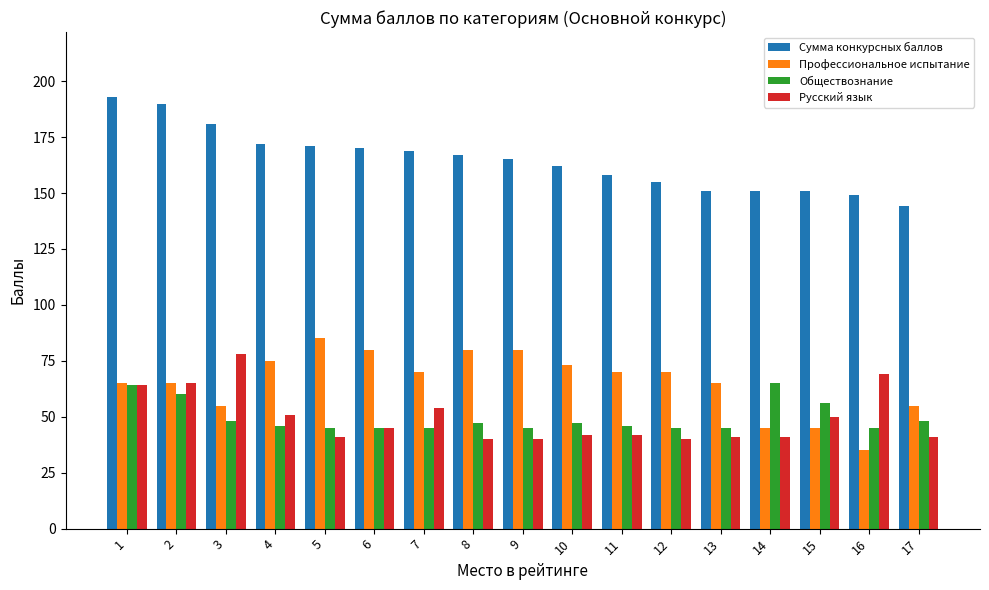

Rank the series by their maximum value, from lowest to highest.

Обществознание, Русский язык, Профессиональное испытание, Сумма конкурсных баллов